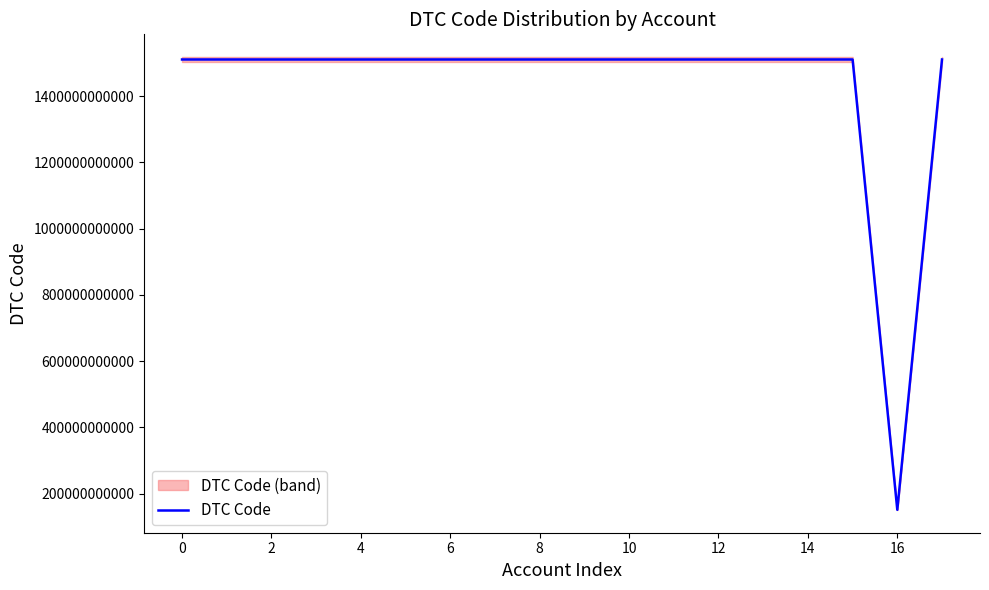

The value at 8 is 757708703886. True or false?

False